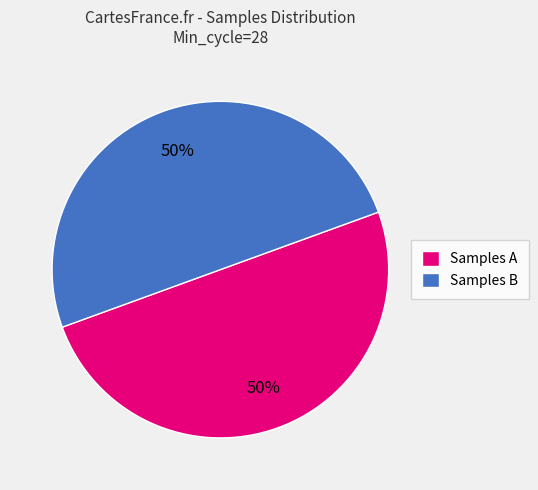

Do Samples A and Samples B together represent more than half of the pie?

Yes